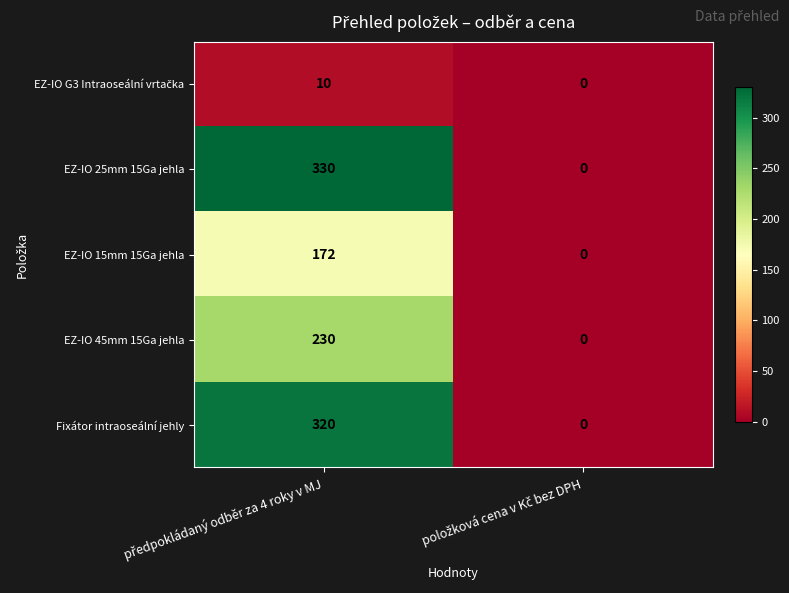

What is the greatest value displayed?

330